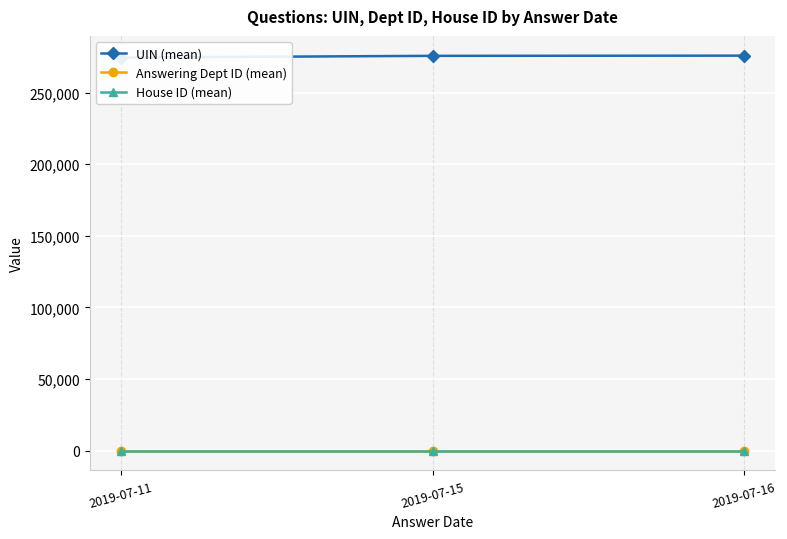

What is the difference between the highest and lowest values at 2019-07-11?

274500.5